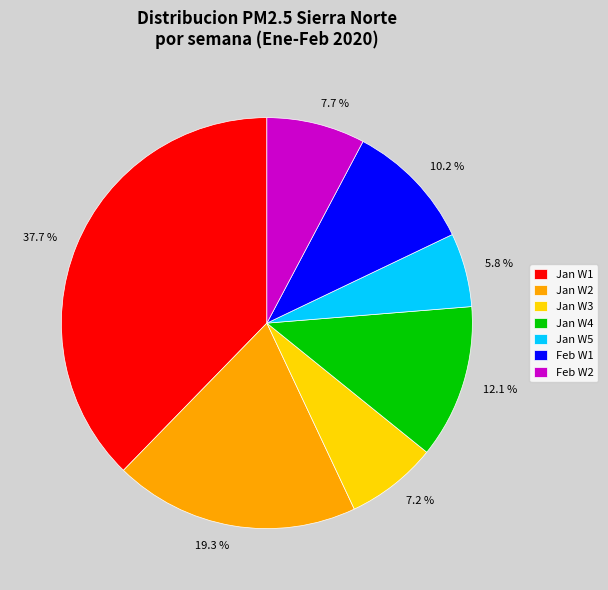

Rank the categories by value from highest to lowest.

Jan W1, Jan W2, Jan W4, Feb W1, Feb W2, Jan W3, Jan W5